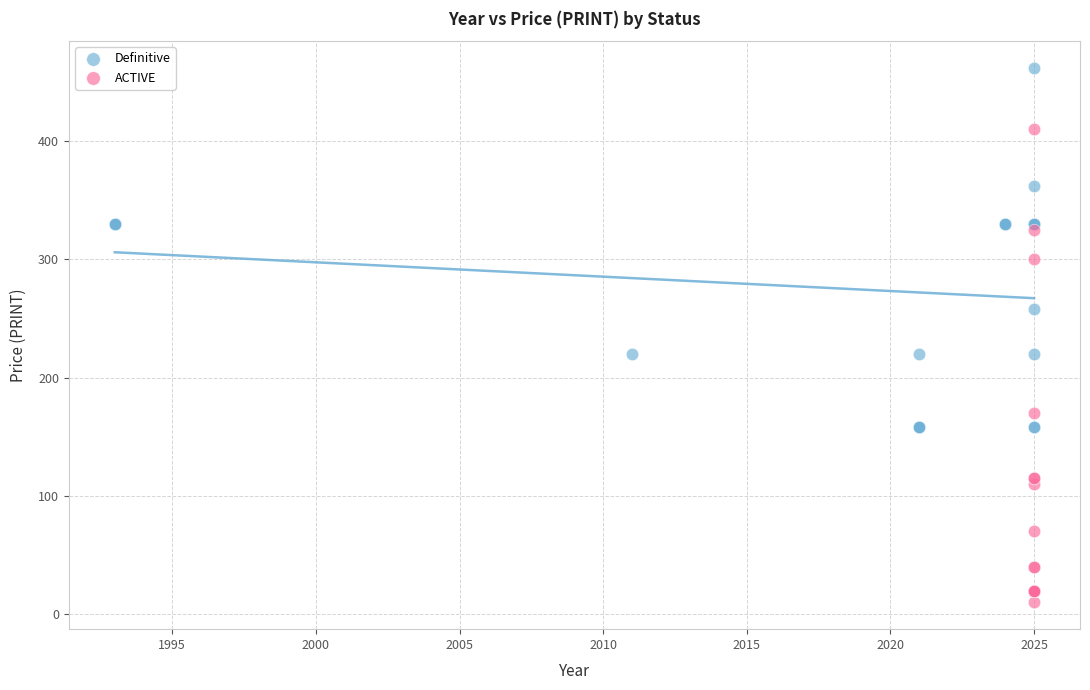

Which series contains the lowest Y value?

ACTIVE